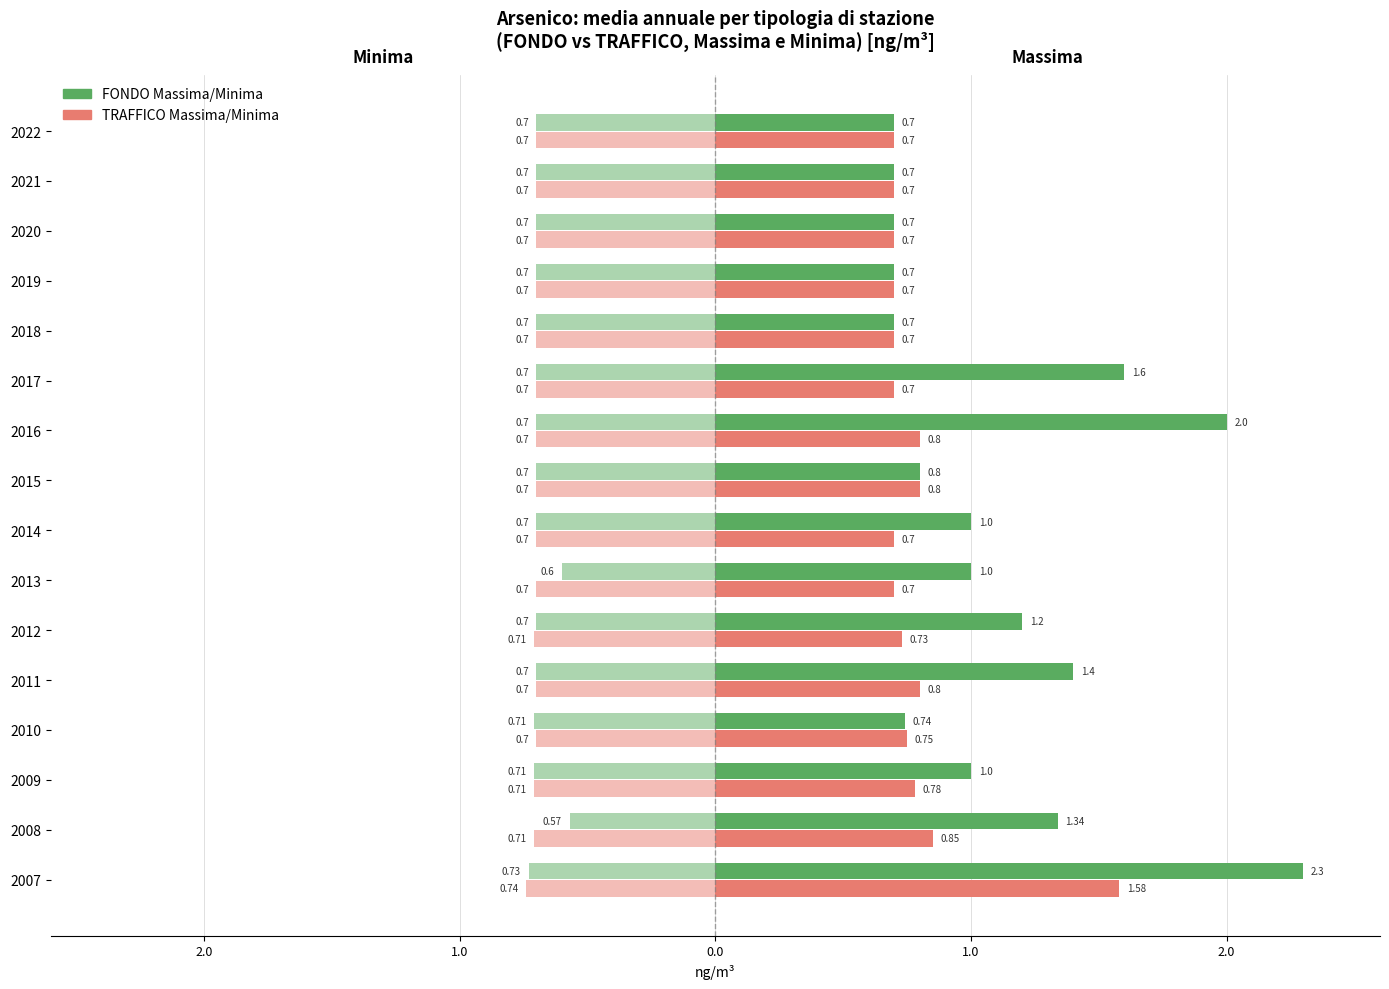

Is it true that FONDO Massima equals 1.0 at 2013?

True